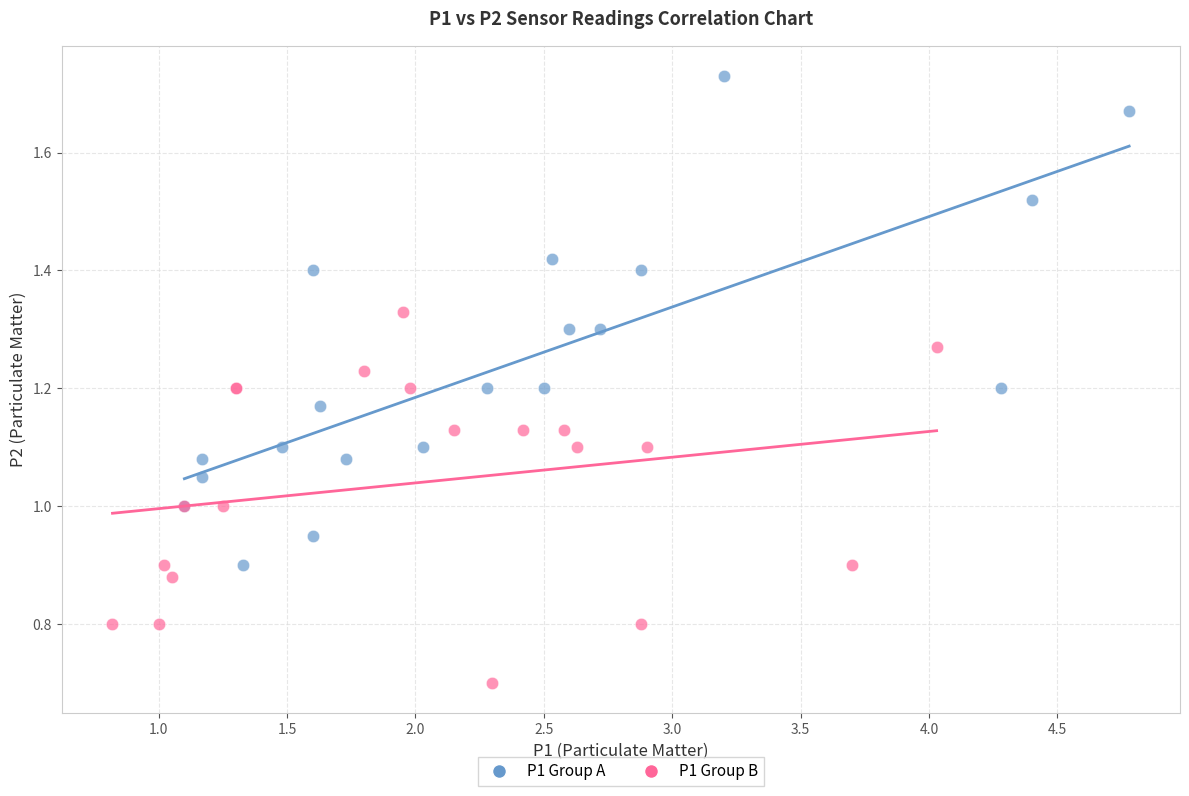

Which series contains the lowest Y value?

P1 Group B